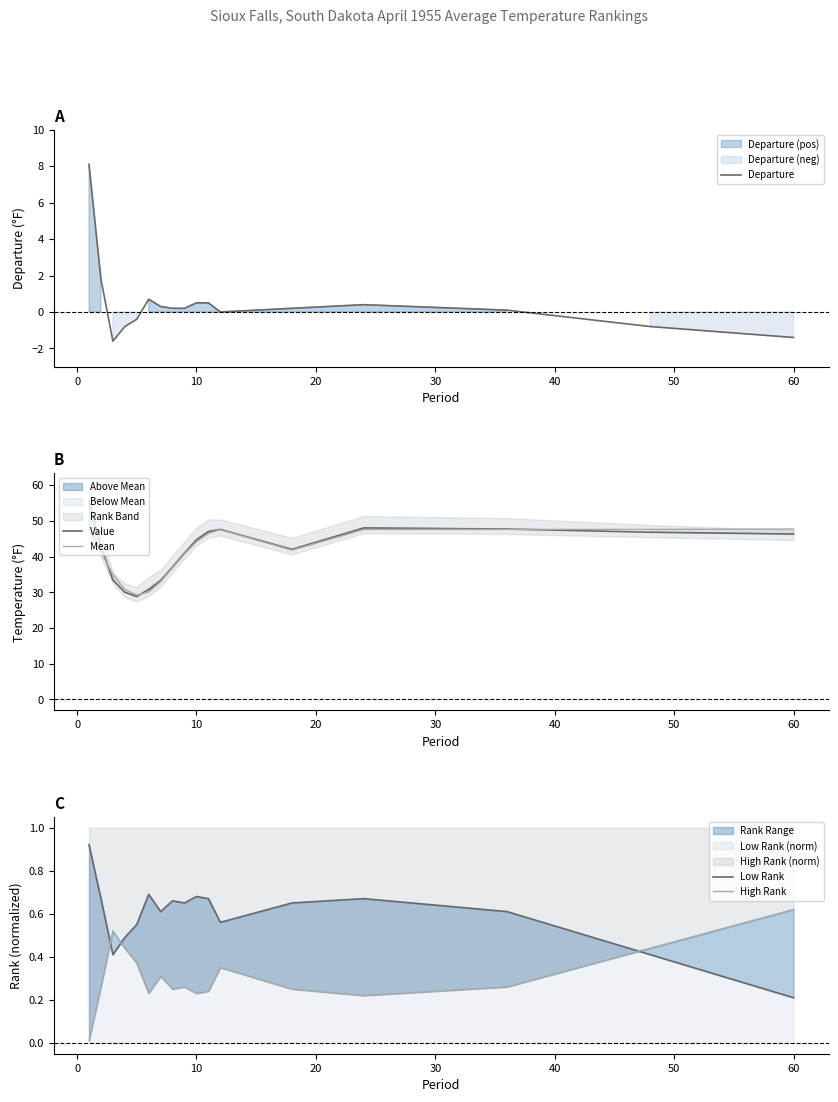

What is the average value of the Mean series?

40.9